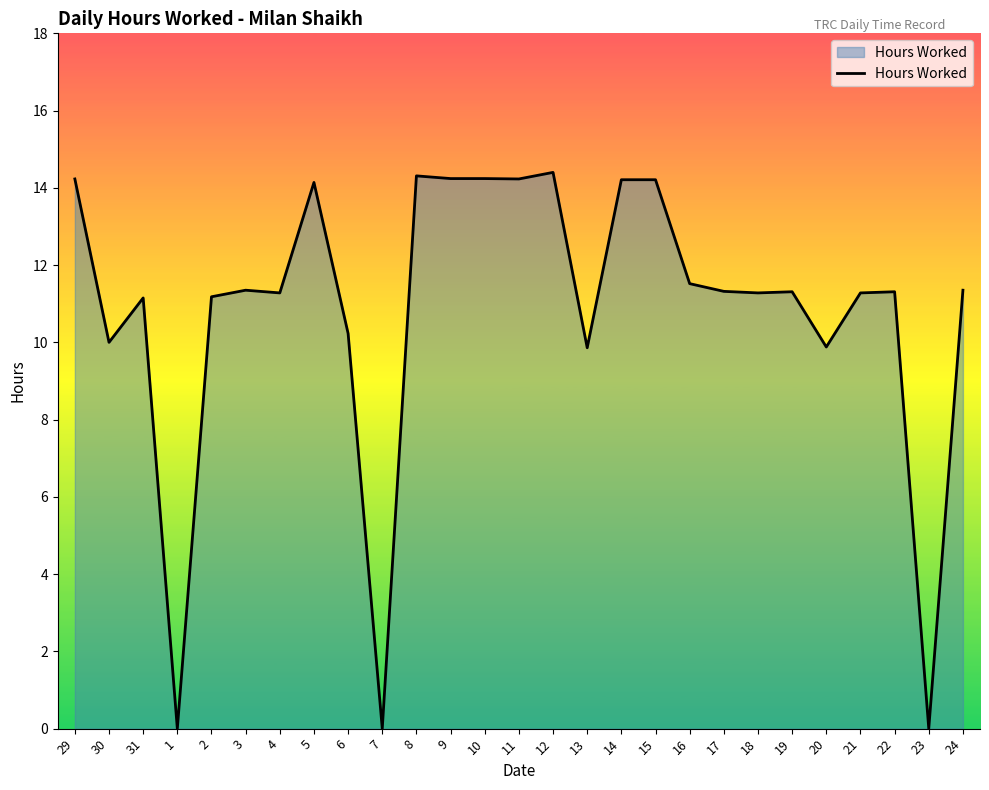

How many distinct data groups are displayed?

1